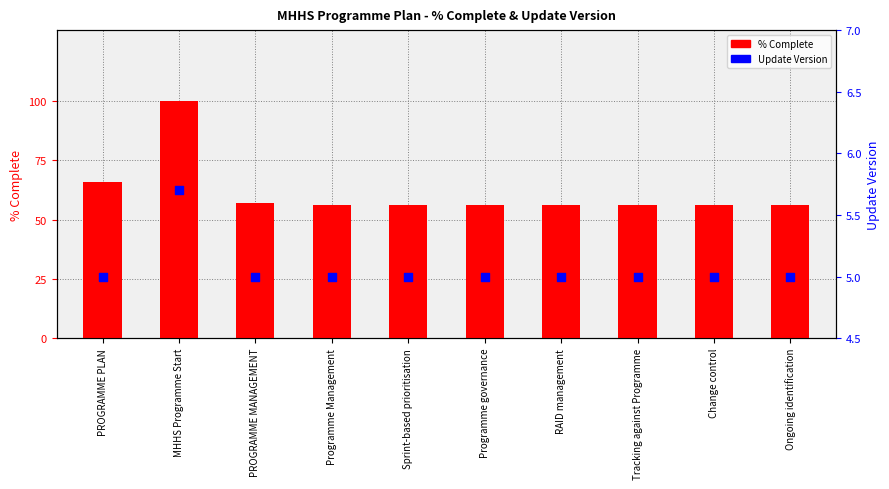

What are all the series names shown in the legend?

% Complete, Update Version